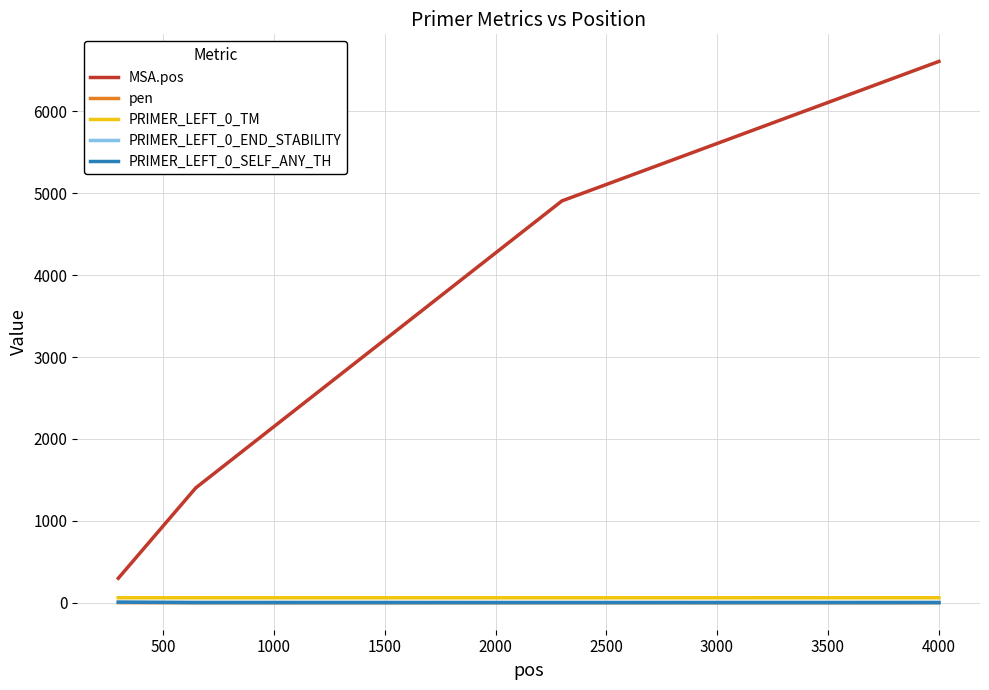

True or false: MSA.pos and PRIMER_LEFT_0_SELF_ANY_TH intersect in this chart.

False